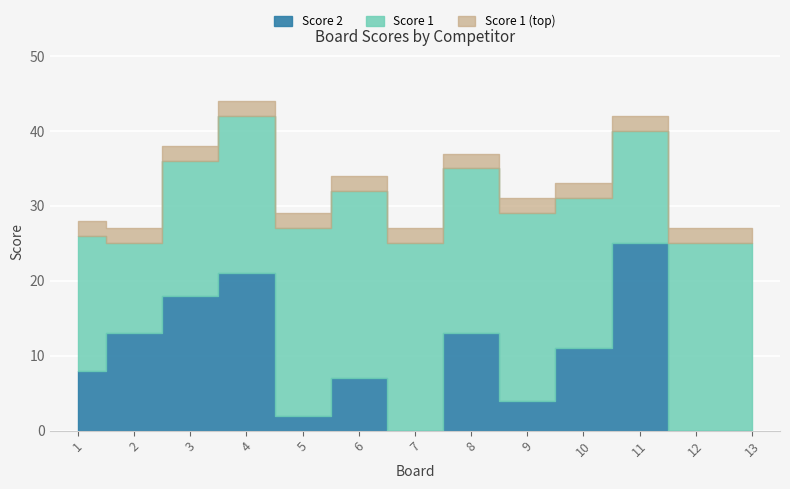

Which series ends up on top after the final intersection of Score 2 and Score 1?

Score 1